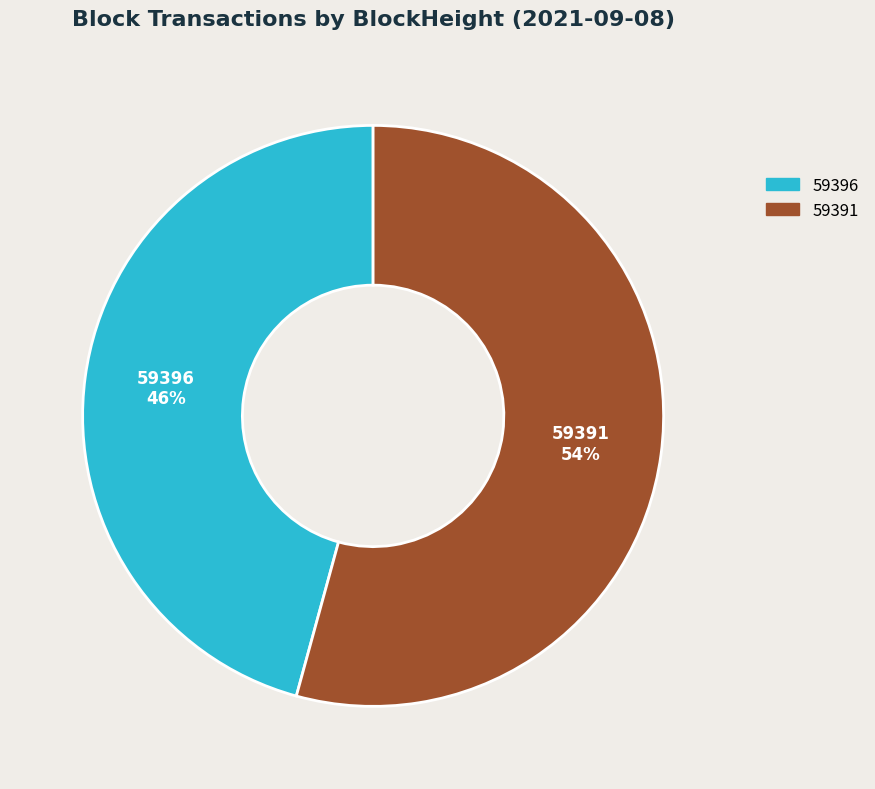

Is it true that 59396 is 46% of the pie?

True